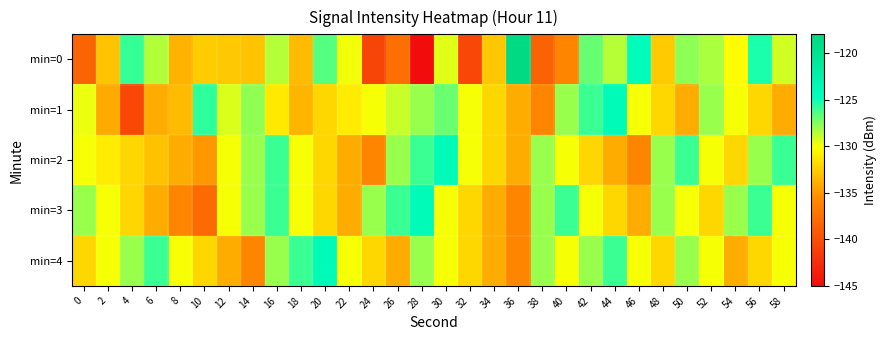

Reading left to right, extract all data points from this chart.

min=0: 0=-138.5	2=-132.9	4=-125.9	6=-128.5	8=-133.7	10=-132.5	12=-132.7	14=-133.0	16=-128.6	18=-133.3	20=-126.6	22=-129.9	24=-140.8	26=-137.6	28=-145.2	30=-129.5	32=-140.6	34=-132.7	36=-118.4	38=-138.5	40=-136.0	42=-126.9	44=-128.6	46=-124.2	48=-132.6	50=-127.8	52=-128.4	54=-130.2	56=-125.3	58=-129.2
min=1: 0=-129.7	2=-134.1	4=-140.6	6=-134.0	8=-133.3	10=-125.7	12=-129.4	14=-127.8	16=-131.1	18=-133.7	20=-132.0	22=-131.0	24=-130.0	26=-129.0	28=-128.0	30=-127.0	32=-130.0	34=-132.0	36=-134.0	38=-136.0	40=-128.0	42=-126.0	44=-124.0	46=-130.0	48=-132.0	50=-134.0	52=-128.0	54=-130.0	56=-132.0	58=-134.0
min=2: 0=-130.0	2=-131.0	4=-132.0	6=-133.0	8=-134.0	10=-135.0	12=-130.0	14=-128.0	16=-126.0	18=-130.0	20=-132.0	22=-134.0	24=-136.0	26=-128.0	28=-126.0	30=-124.0	32=-130.0	34=-132.0	36=-134.0	38=-128.0	40=-130.0	42=-132.0	44=-134.0	46=-136.0	48=-128.0	50=-126.0	52=-130.0	54=-132.0	56=-128.0	58=-126.0
min=3: 0=-128.0	2=-130.0	4=-132.0	6=-134.0	8=-136.0	10=-138.0	12=-130.0	14=-128.0	16=-126.0	18=-130.0	20=-132.0	22=-134.0	24=-128.0	26=-126.0	28=-124.0	30=-130.0	32=-132.0	34=-134.0	36=-136.0	38=-128.0	40=-126.0	42=-130.0	44=-132.0	46=-134.0	48=-128.0	50=-130.0	52=-132.0	54=-128.0	56=-126.0	58=-130.0
min=4: 0=-132.0	2=-130.0	4=-128.0	6=-126.0	8=-130.0	10=-132.0	12=-134.0	14=-136.0	16=-128.0	18=-126.0	20=-124.0	22=-130.0	24=-132.0	26=-134.0	28=-128.0	30=-130.0	32=-132.0	34=-134.0	36=-136.0	38=-128.0	40=-130.0	42=-128.0	44=-126.0	46=-130.0	48=-132.0	50=-128.0	52=-130.0	54=-134.0	56=-132.0	58=-130.0